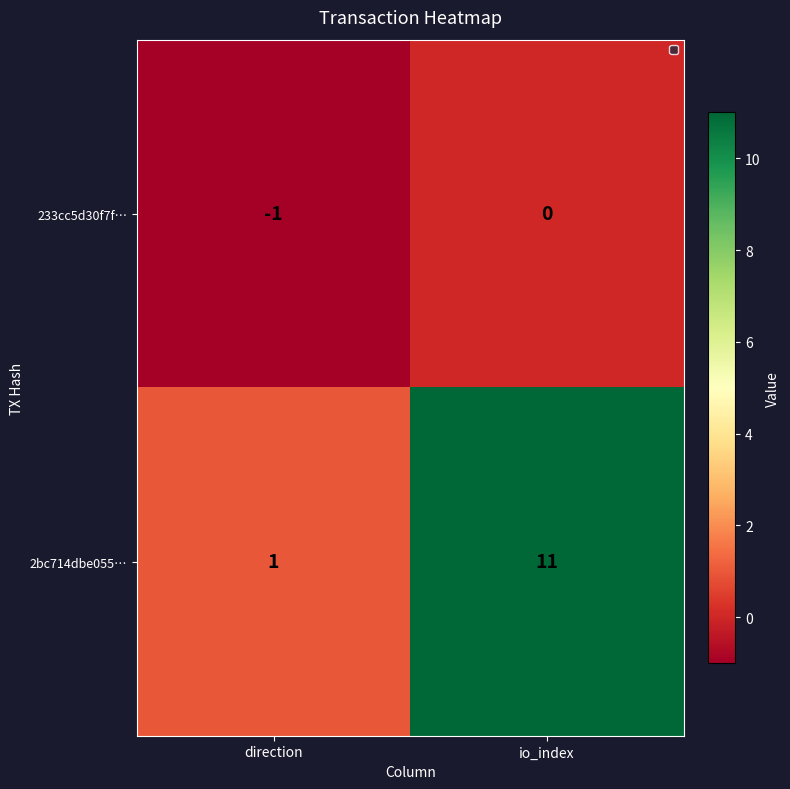

List the series in order of their overall mean, highest first.

2bc714dbe055…, 233cc5d30f7f…